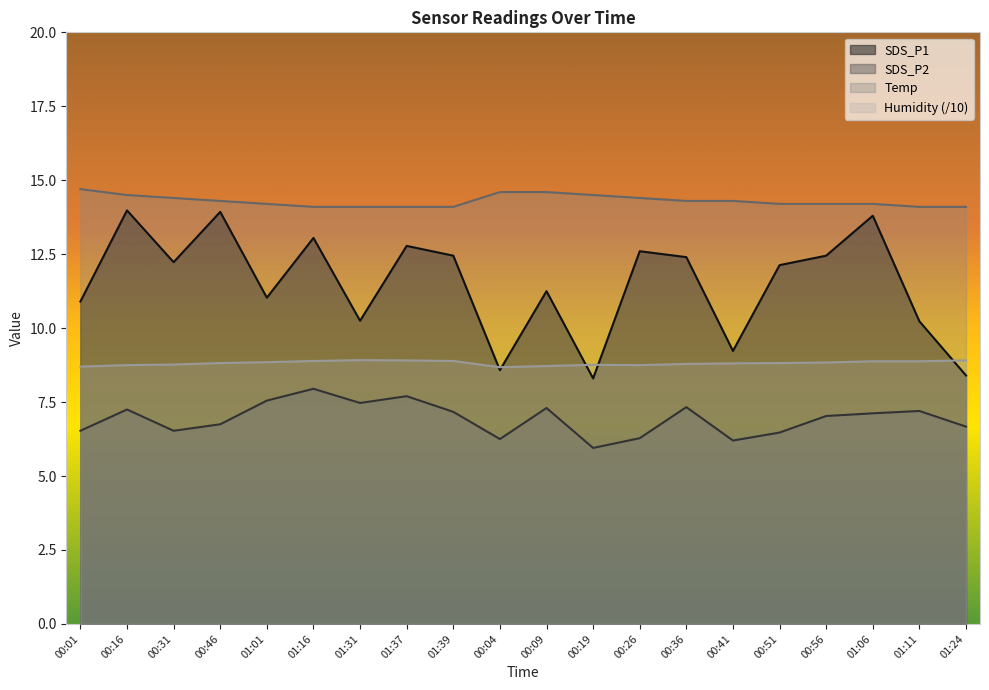

In SDS_P2, how many points are lower than both neighbors (excluding endpoints)?

5